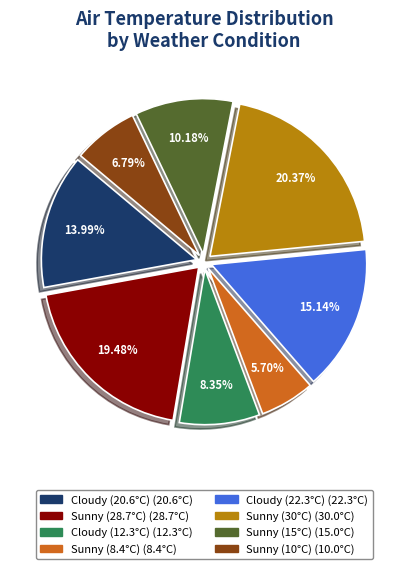

To the nearest percent, what portion does Sunny (28.7°C) represent?

19%